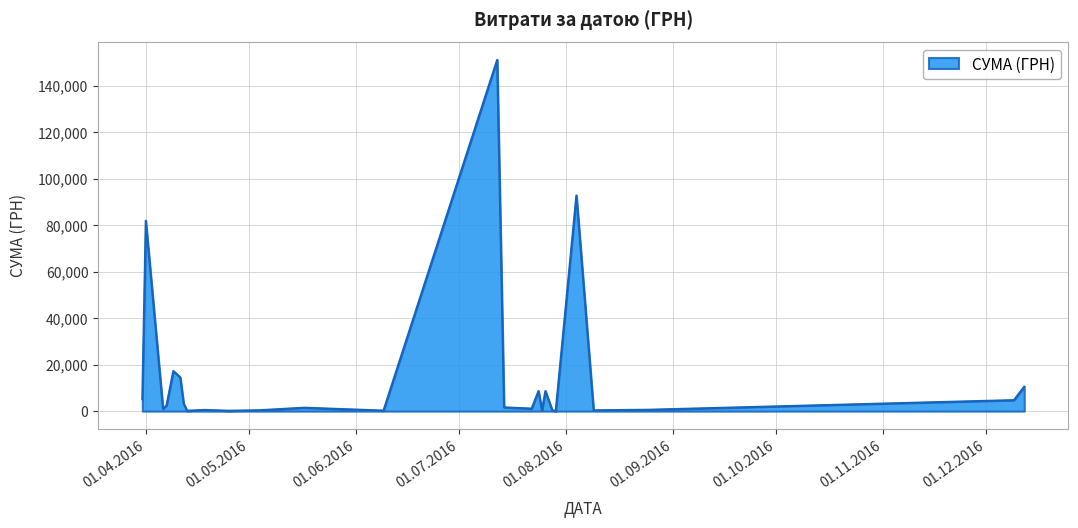

What is the maximum value shown in the chart?

151115.9